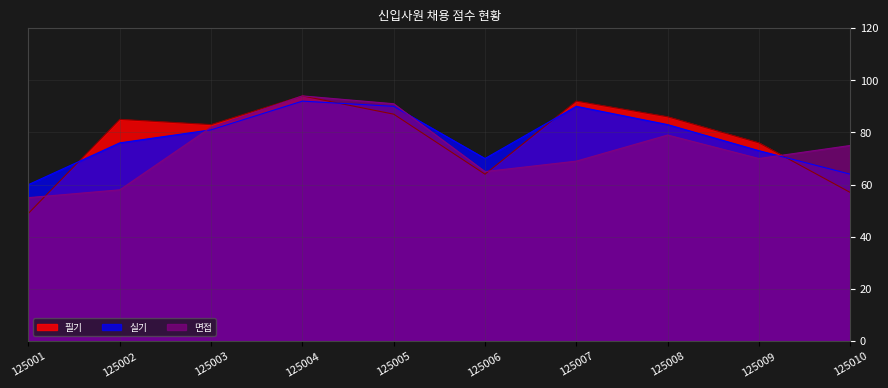

What is the approximate value of 필기 at 125006, to the nearest 10?

60